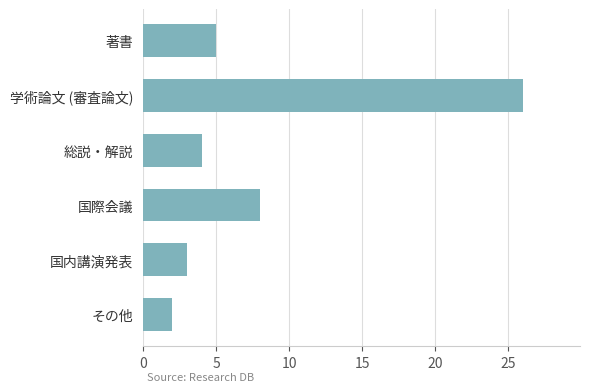

Is it true that the value at 国内講演発表 is 3?

True